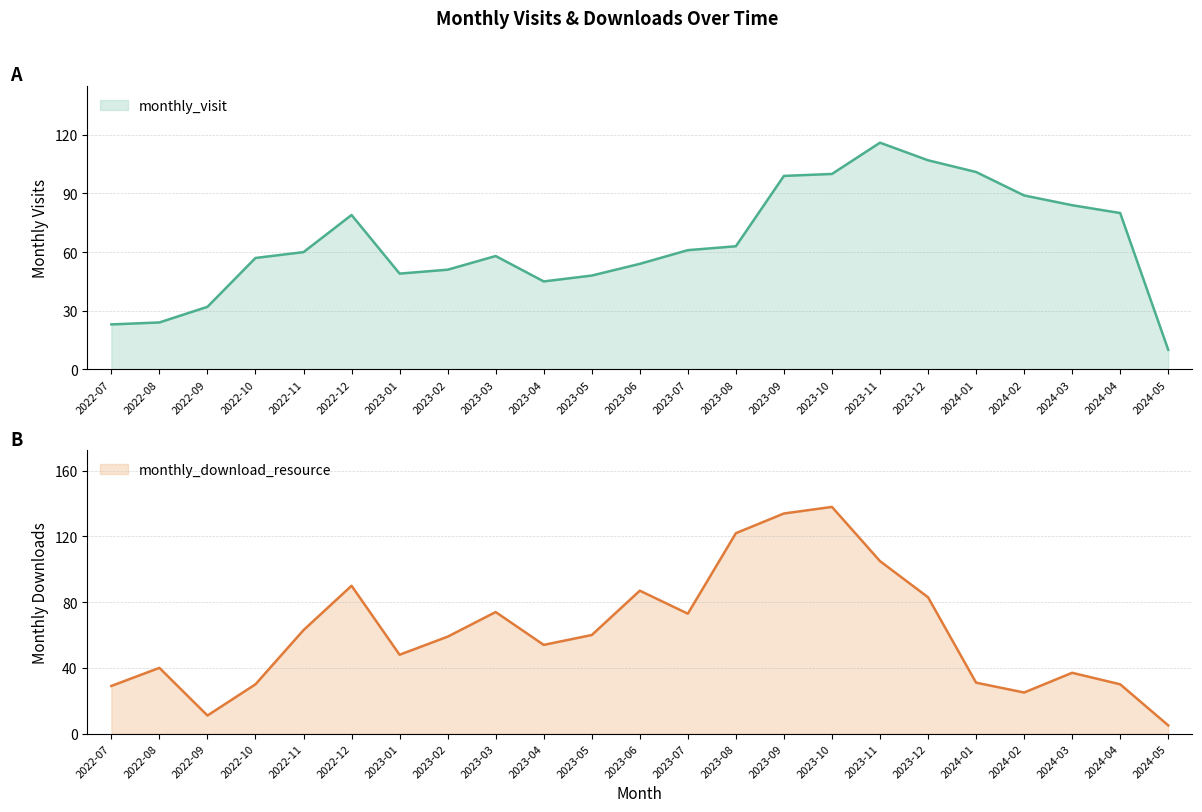

Reading left to right, list all the values displayed in this chart.

monthly_visit: 2022-07=23	2022-08=24	2022-09=32	2022-10=57	2022-11=60	2022-12=79	2023-01=49	2023-02=51	2023-03=58	2023-04=45	2023-05=48	2023-06=54	2023-07=61	2023-08=63	2023-09=99	2023-10=100	2023-11=116	2023-12=107	2024-01=101	2024-02=89	2024-03=84	2024-04=80	2024-05=10
monthly_download_resource: 2022-07=29	2022-08=40	2022-09=11	2022-10=30	2022-11=63	2022-12=90	2023-01=48	2023-02=59	2023-03=74	2023-04=54	2023-05=60	2023-06=87	2023-07=73	2023-08=122	2023-09=134	2023-10=138	2023-11=105	2023-12=83	2024-01=31	2024-02=25	2024-03=37	2024-04=30	2024-05=5